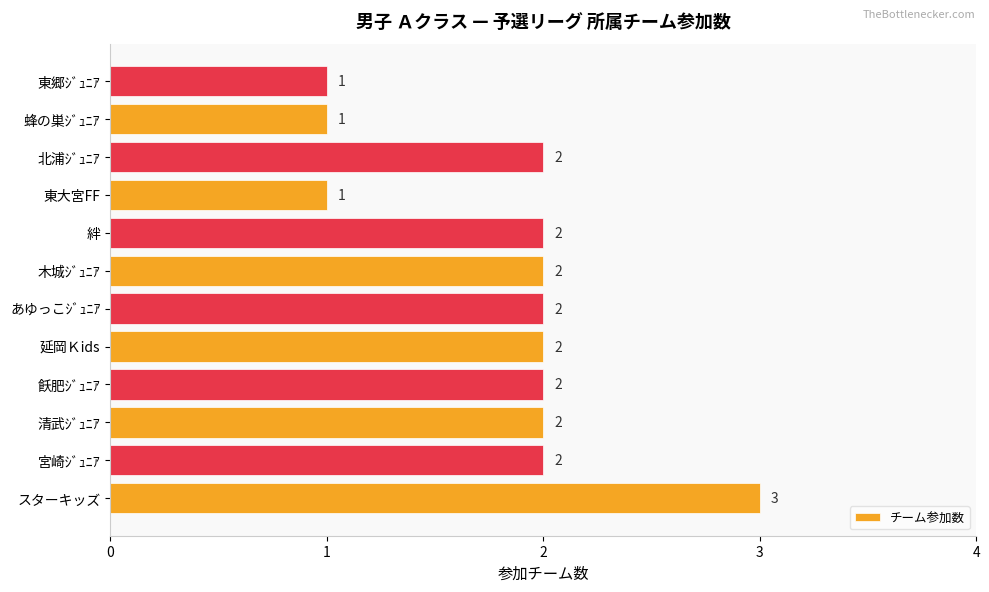

Count the values in the range 2 to 3.

9